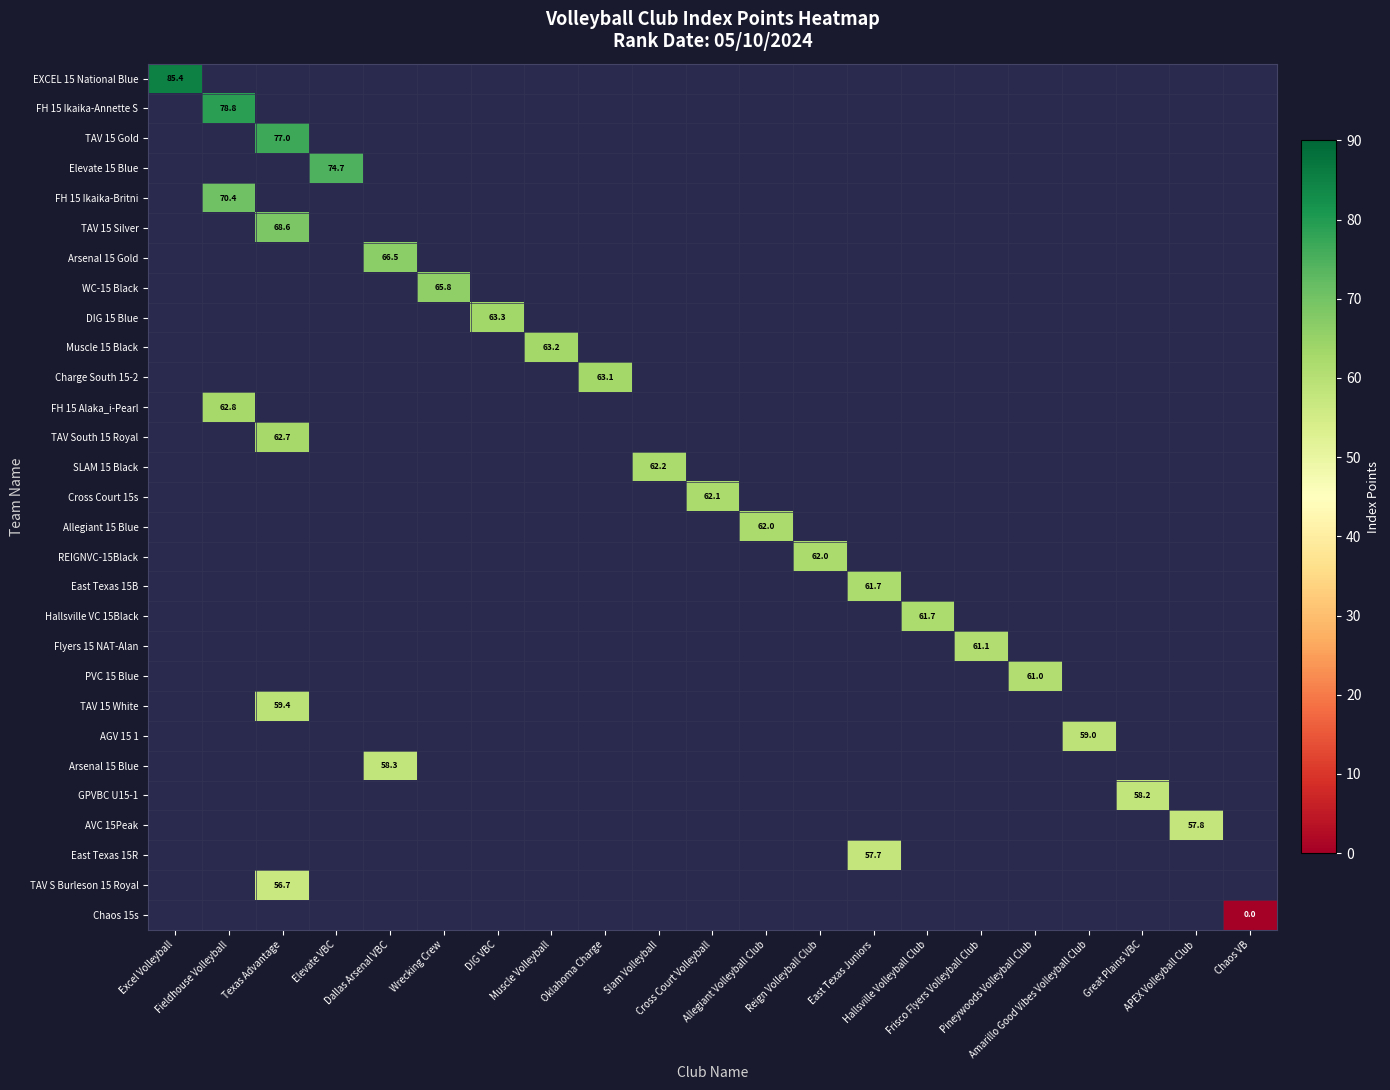

Which series has the widest spread of values?

row_0